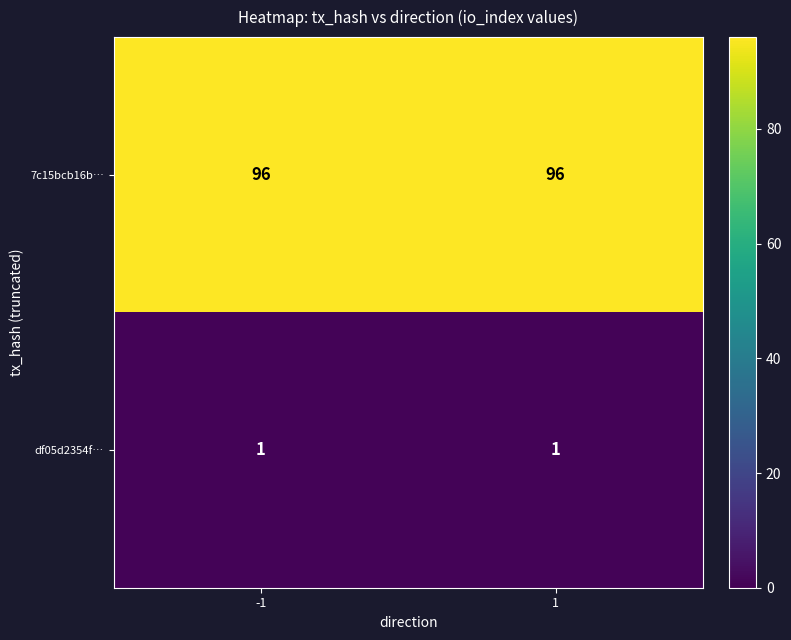

What is the sum of the 7c15bcb16b… values at -1 and 1?

192